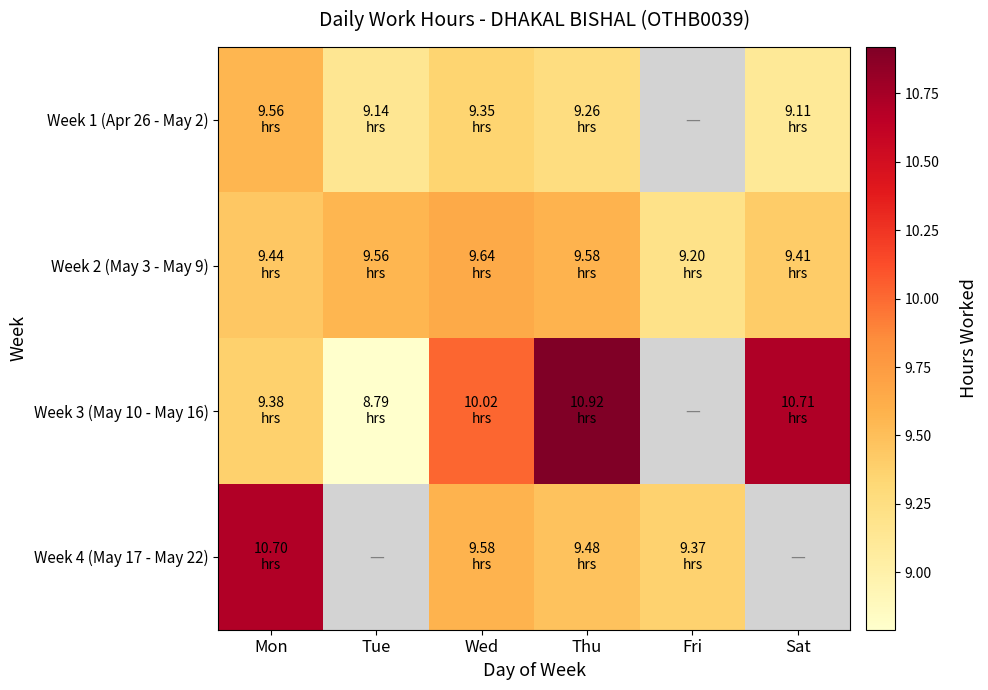

Count the number of categories in the chart.

6